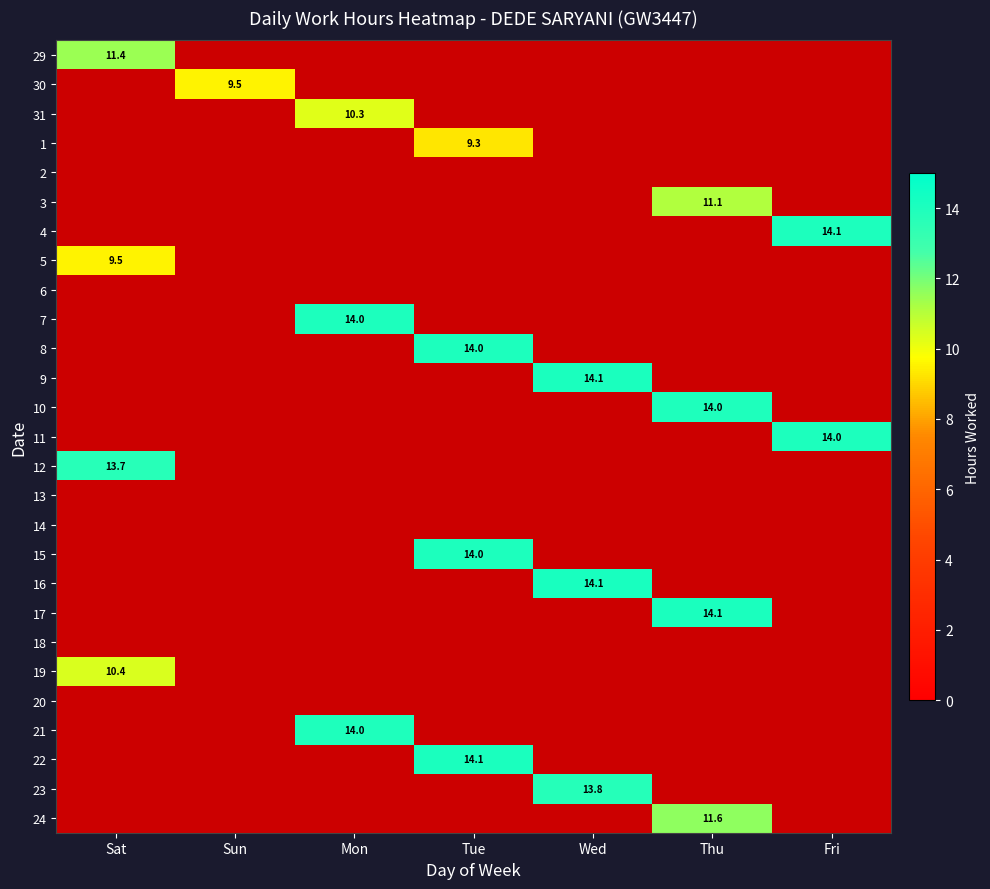

The 10 series shows 14.0 at Thu. True or false?

True